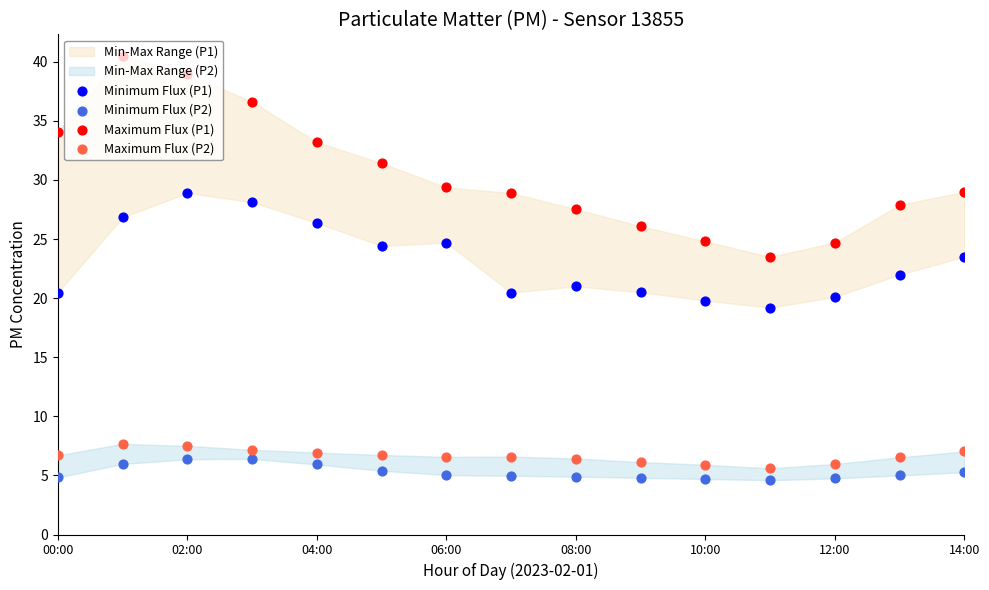

Which series has the widest spread of Y values?

Maximum Flux (P1)